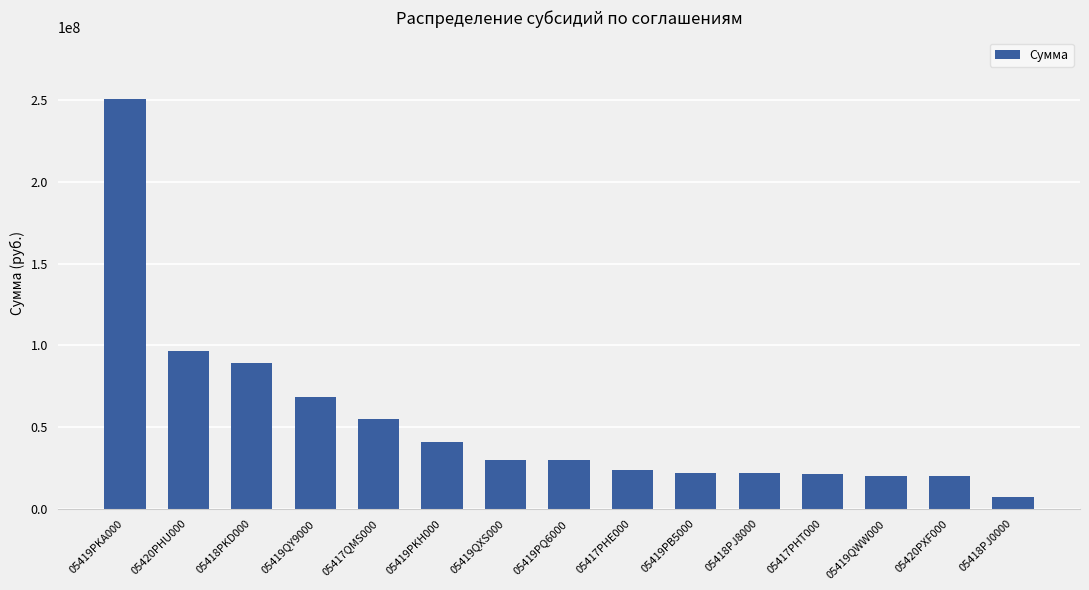

What is the smallest value displayed?

7133900